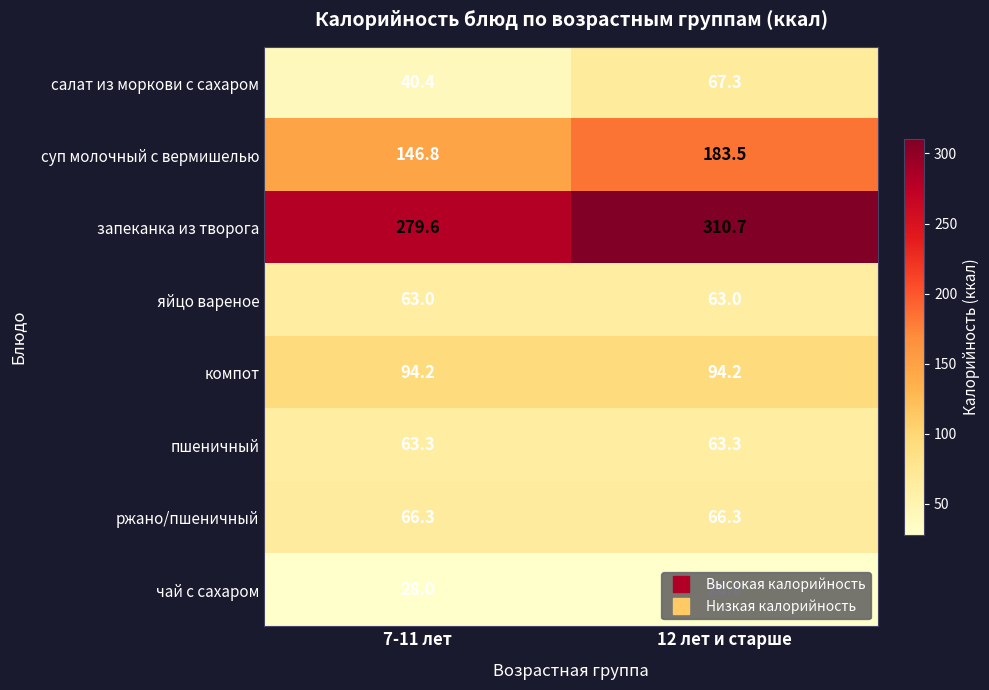

At how many categories does at least one series exceed 294?

1